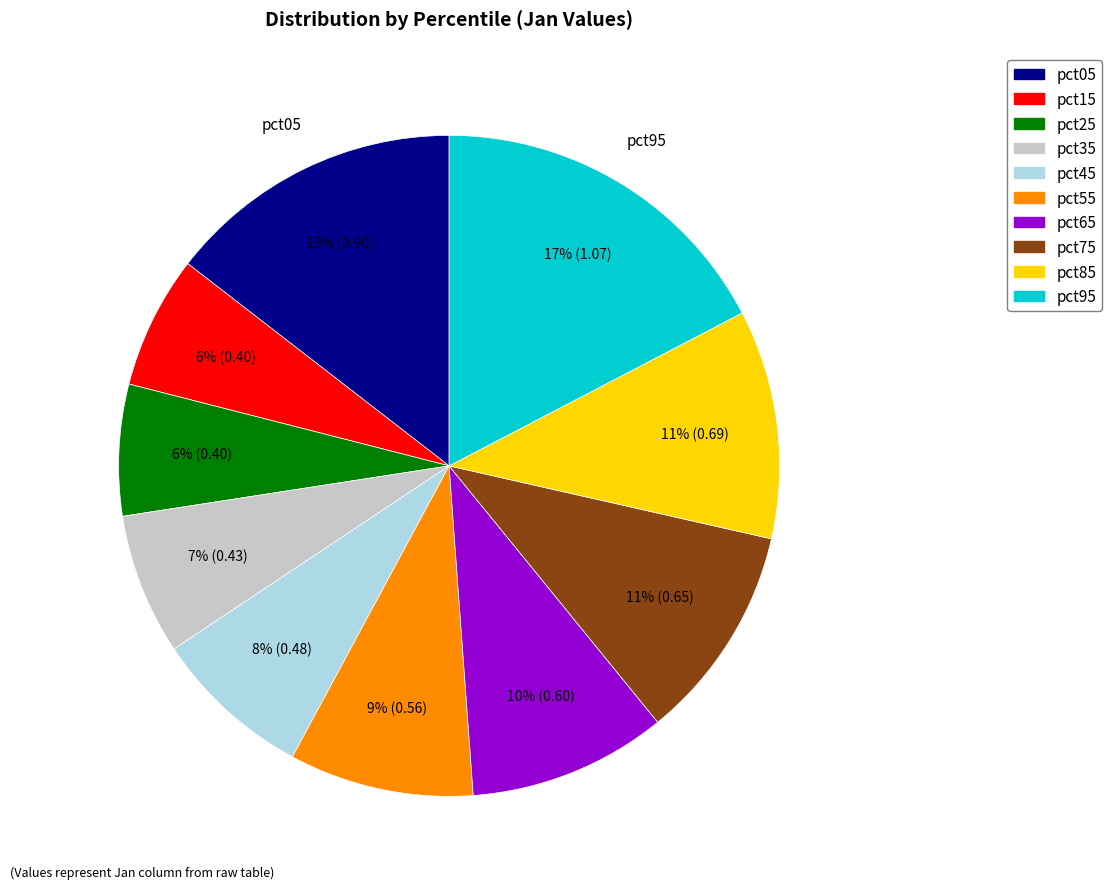

Does pct65 account for over 50% of the chart?

No